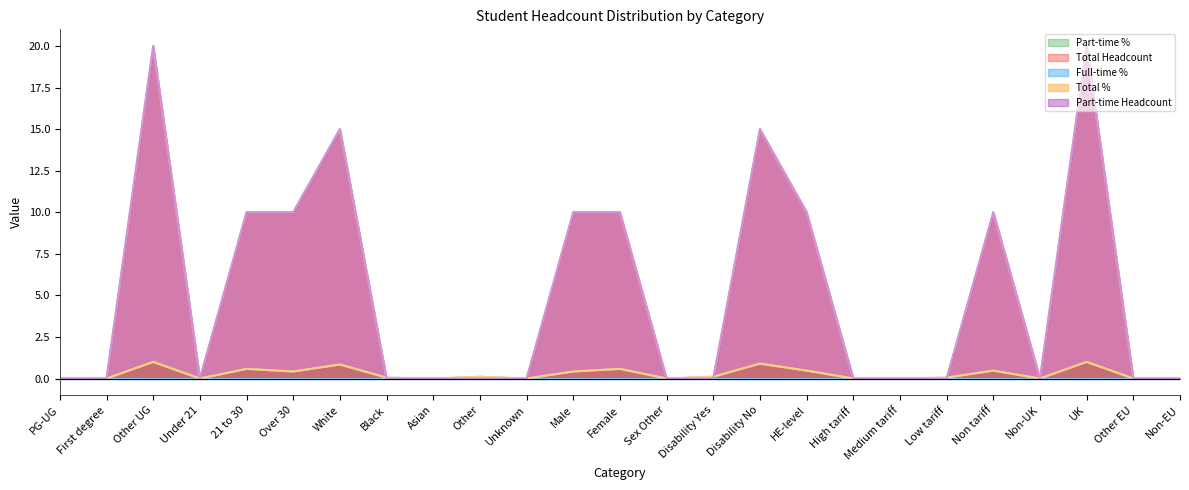

What is the label of the 21st point from the right?

21 to 30